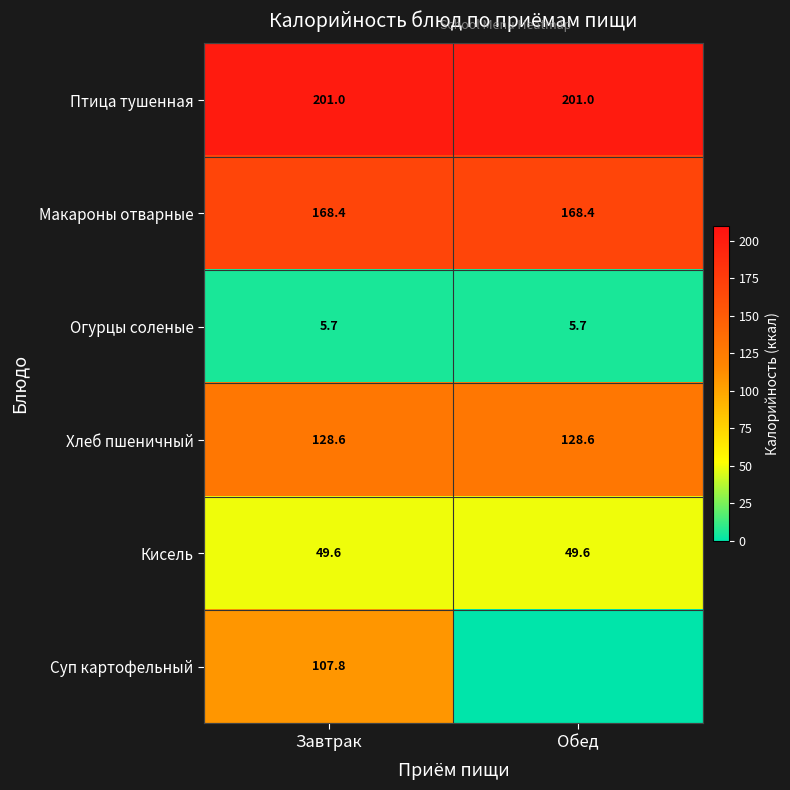

What is the sum of the Птица тушенная values at Обед and Завтрак?

402.0